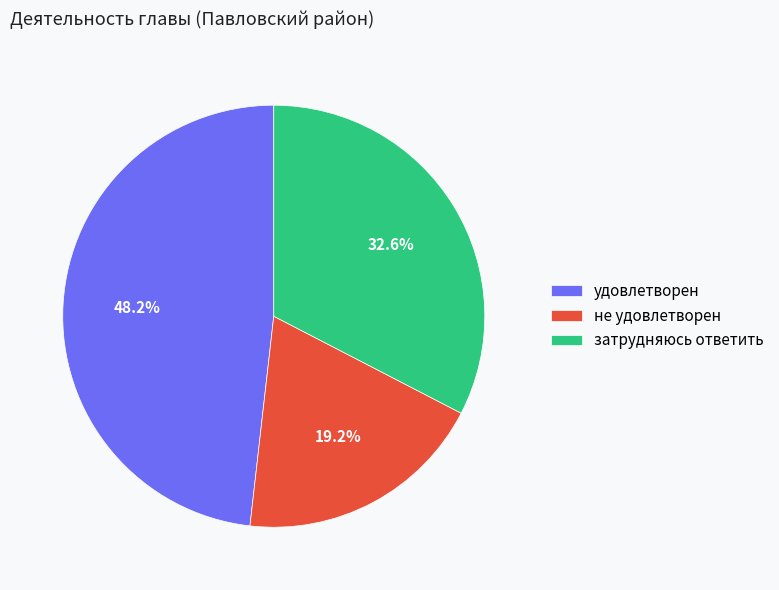

To the nearest percent, what percentage of the pie is удовлетворен?

48%